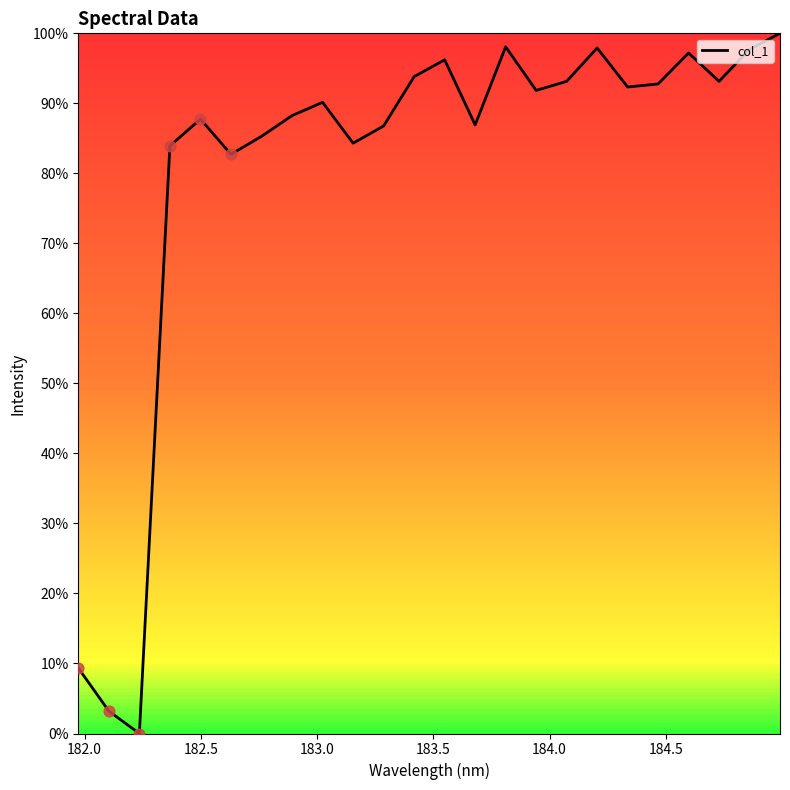

What is the difference between the maximum and minimum values?

100.0